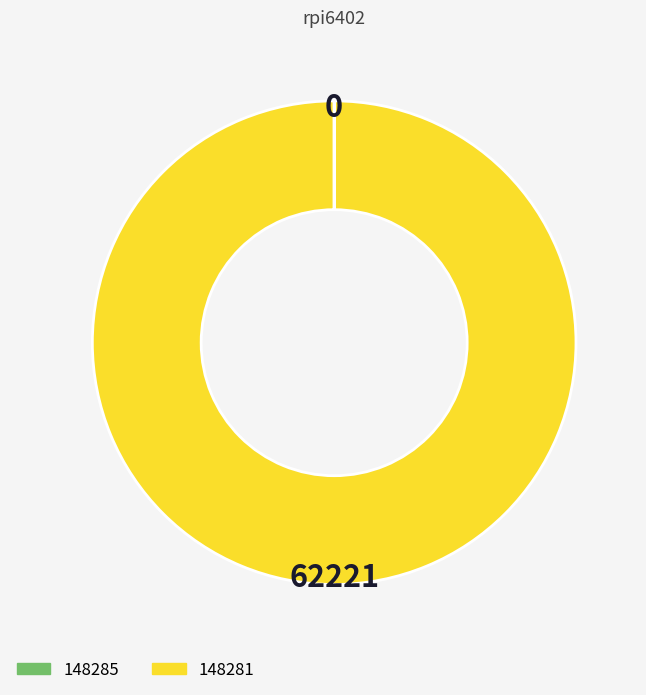

Which category accounts for the majority?

148281